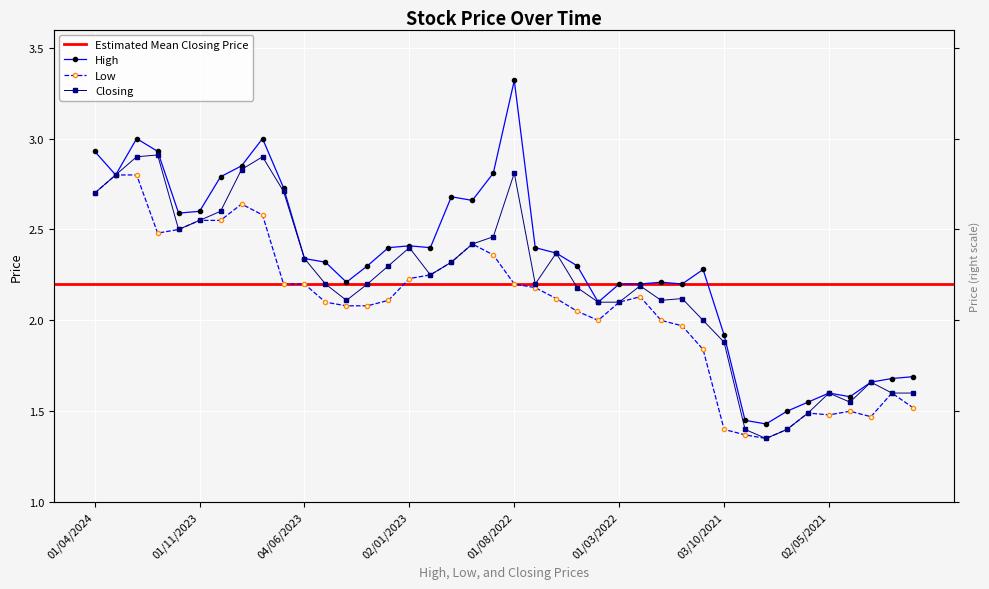

Reading right to left, extract all data points from this chart.

High: 1.7	1.7	1.7	1.6	1.6	1.6	1.5	1.4	1.4	1.9	2.3	2.2	2.2	2.2	2.2	2.1	2.3	2.4	2.4	3.3	2.8	2.7	2.7	2.4	2.4	2.4	2.3	2.2	2.3	2.3	2.7	3.0	2.9	2.8	2.6	2.6	2.9	3.0	2.8	2.9
Low: 1.5	1.6	1.5	1.5	1.5	1.5	1.4	1.4	1.4	1.4	1.8	2.0	2.0	2.1	2.1	2.0	2.0	2.1	2.2	2.2	2.4	2.4	2.3	2.2	2.2	2.1	2.1	2.1	2.1	2.2	2.2	2.6	2.6	2.5	2.5	2.5	2.5	2.8	2.8	2.7
Closing: 1.6	1.6	1.7	1.6	1.6	1.5	1.4	1.4	1.4	1.9	2.0	2.1	2.1	2.2	2.1	2.1	2.2	2.4	2.2	2.8	2.5	2.4	2.3	2.2	2.4	2.3	2.2	2.1	2.2	2.3	2.7	2.9	2.8	2.6	2.5	2.5	2.9	2.9	2.8	2.7